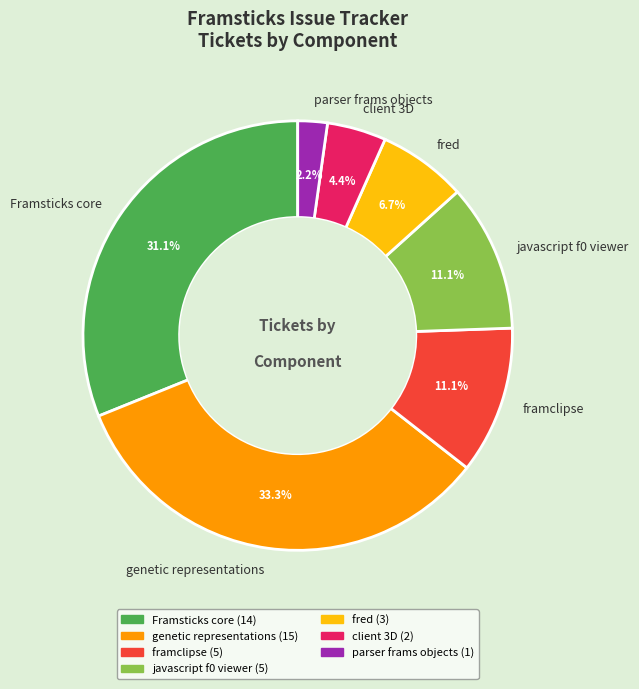

Count the number of slices in the pie.

7